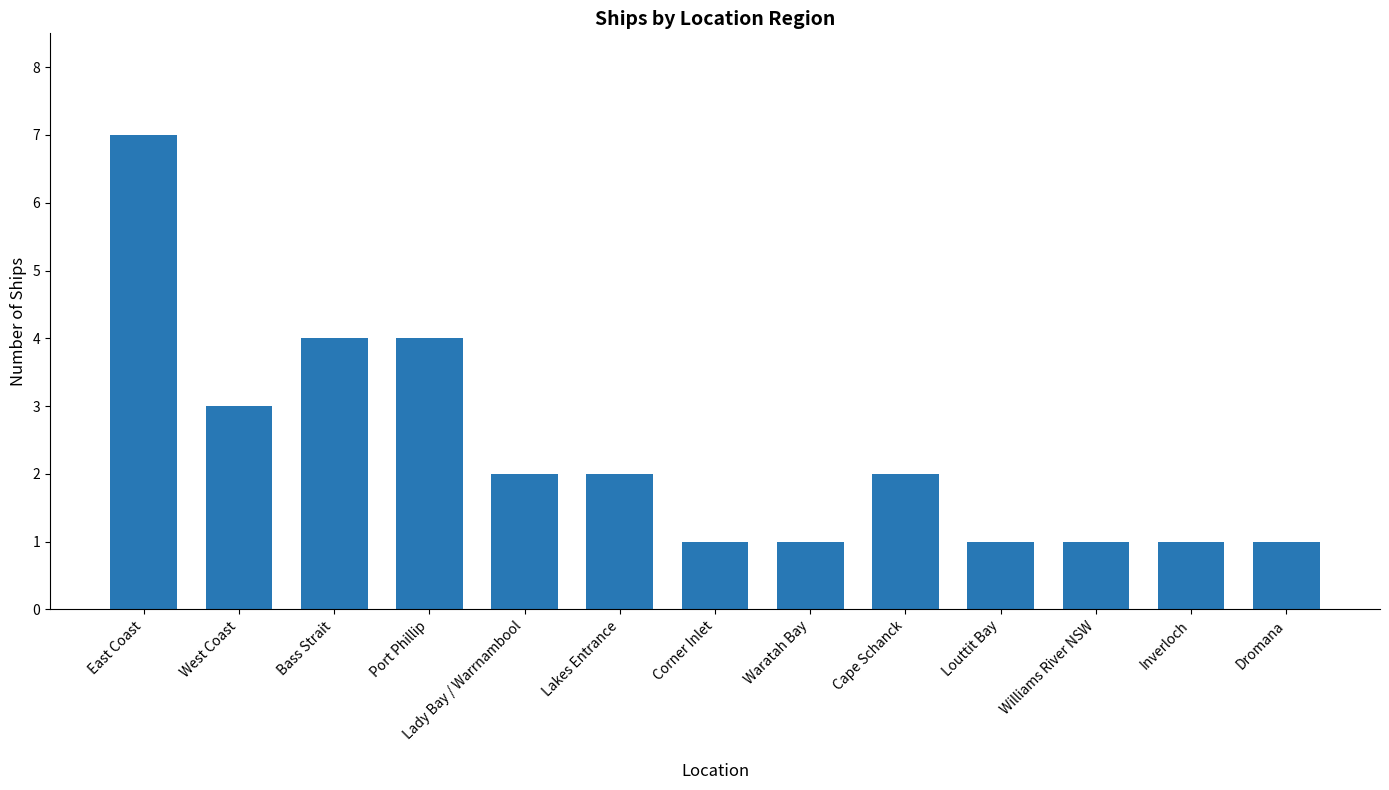

Count the number of categories in the chart.

13